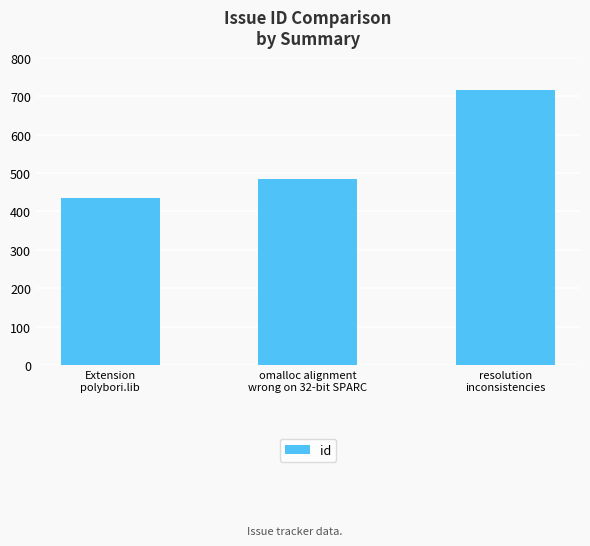

What is the average value?

545